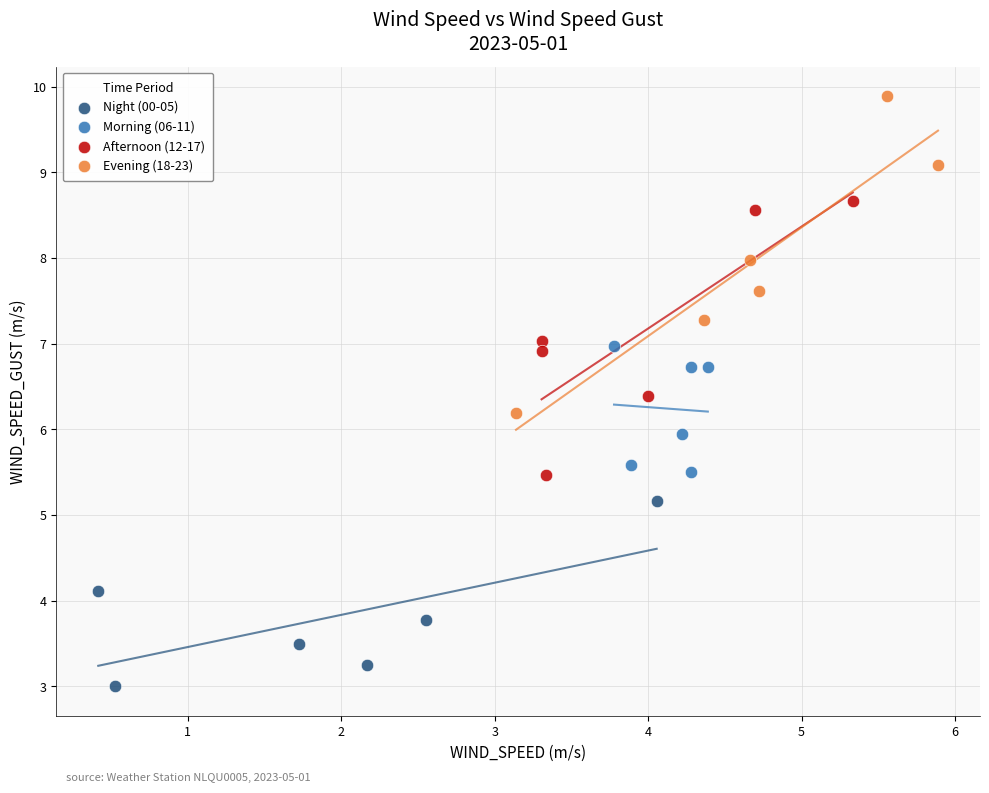

Which series contains the lowest Y value?

Night (00-05)